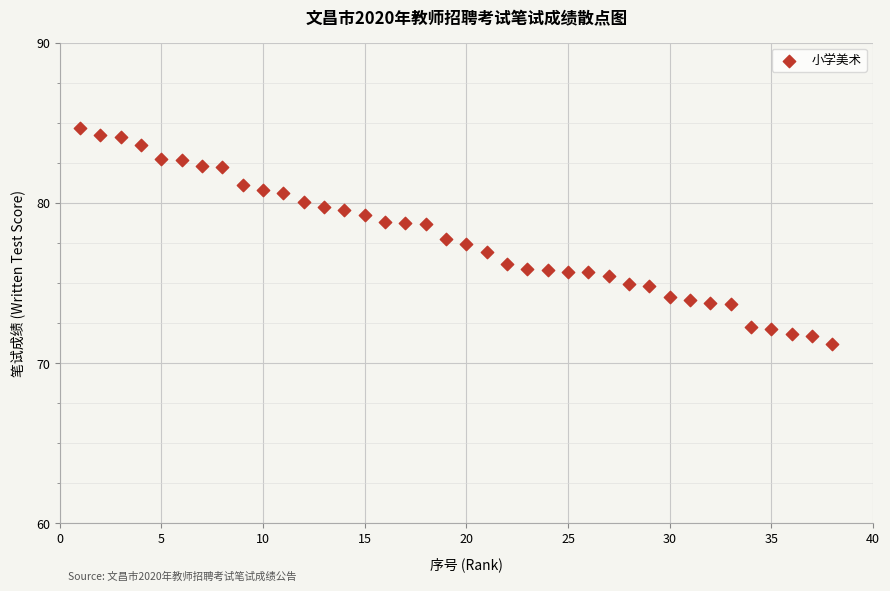

What is the range of Y values (max minus min)?

13.5